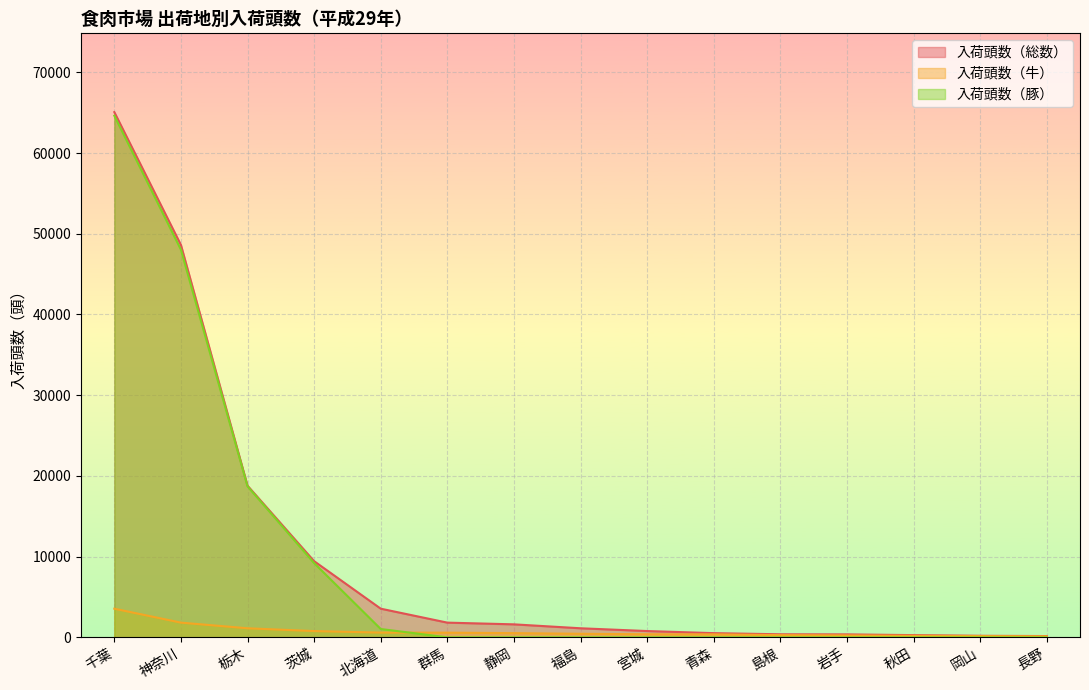

How many data points in 入荷頭数（牛） are less than 442?

7